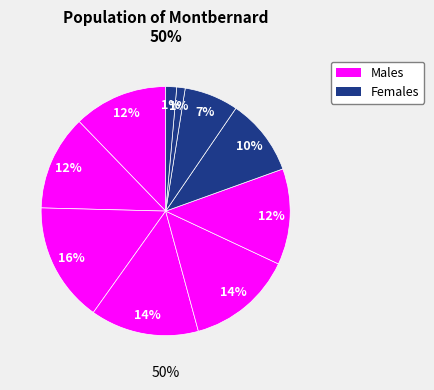

Is it true that pct05 is 4% of the pie?

False